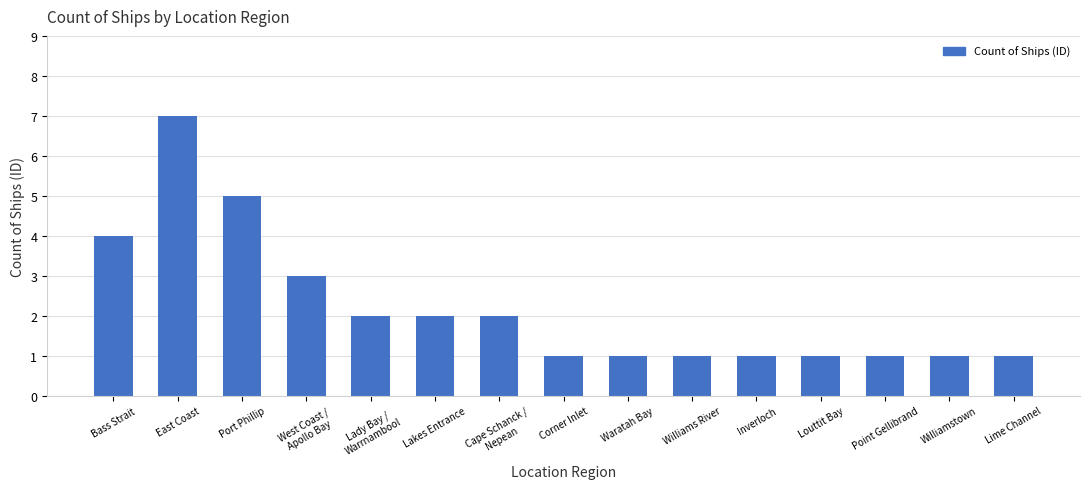

Are the bars horizontal?

No